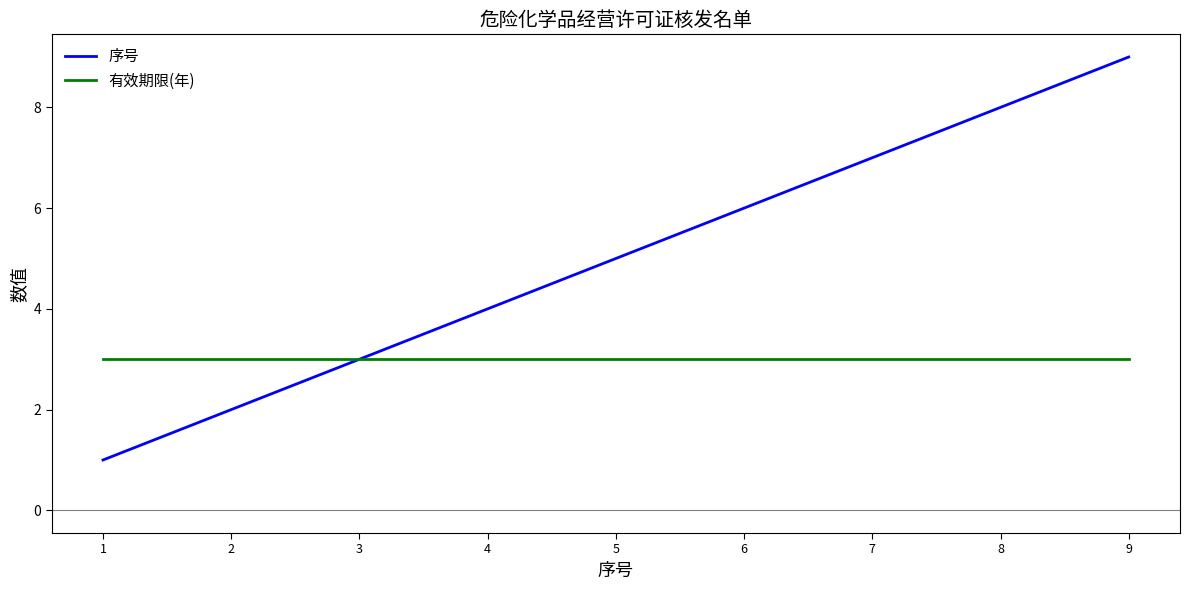

Reading left to right, list all the values displayed in this chart.

序号: 1=1	2=2	3=3	4=4	5=5	6=6	7=7	8=8	9=9
有效期限(年): 1=3	2=3	3=3	4=3	5=3	6=3	7=3	8=3	9=3